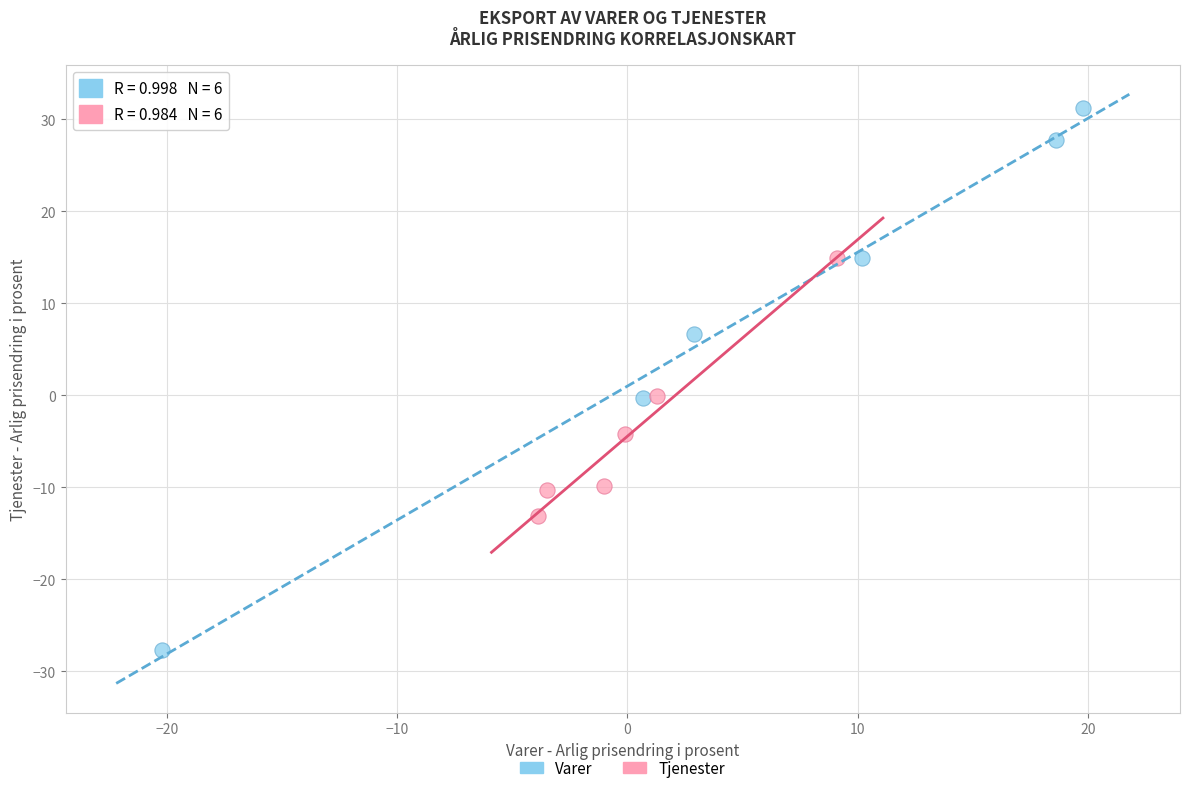

Which series has the largest Y range (max minus min)?

Varer